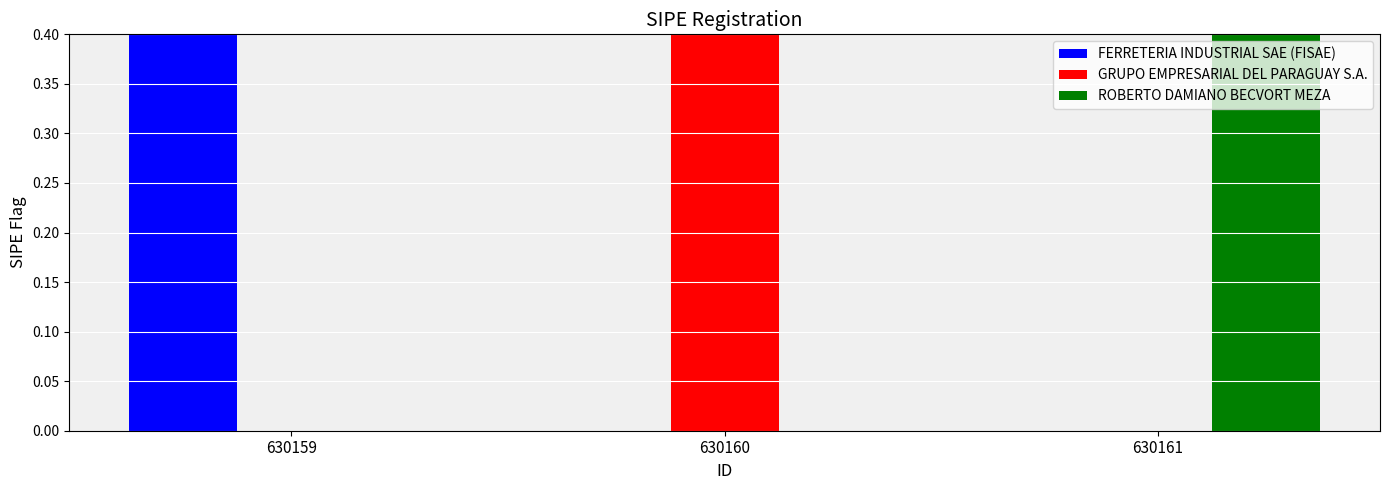

What is the sum of the GRUPO EMPRESARIAL DEL PARAGUAY S.A. values at 630160 and 630161?

1